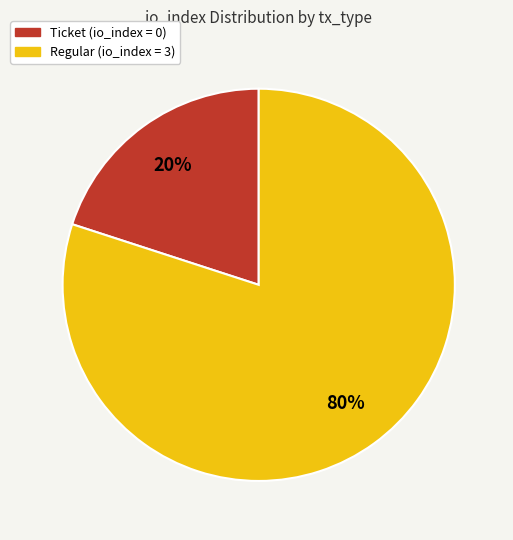

Rank the categories by value from lowest to highest.

Ticket (io_index = 0), Regular (io_index = 3)